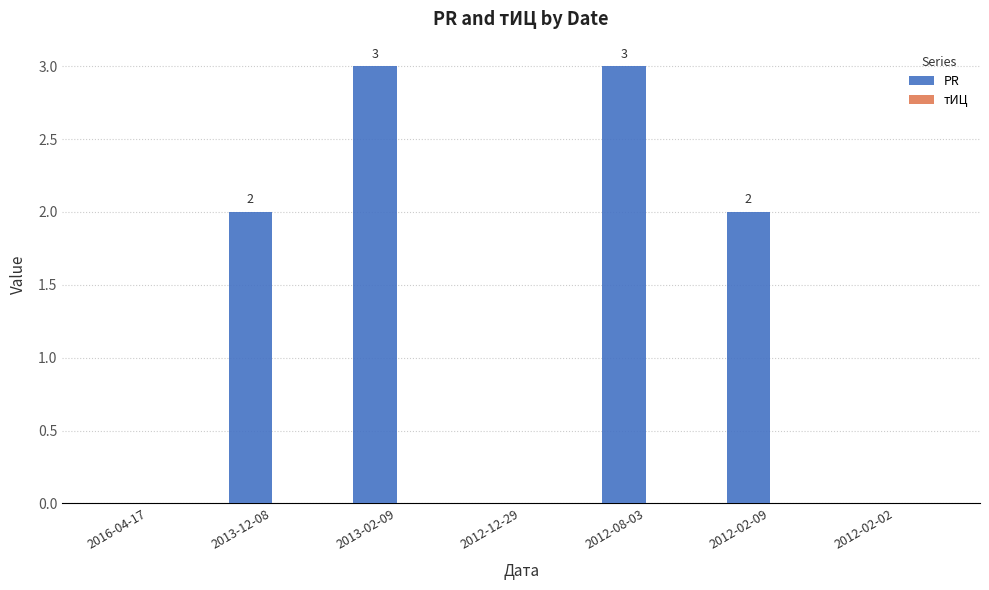

How many positive values are there?

4